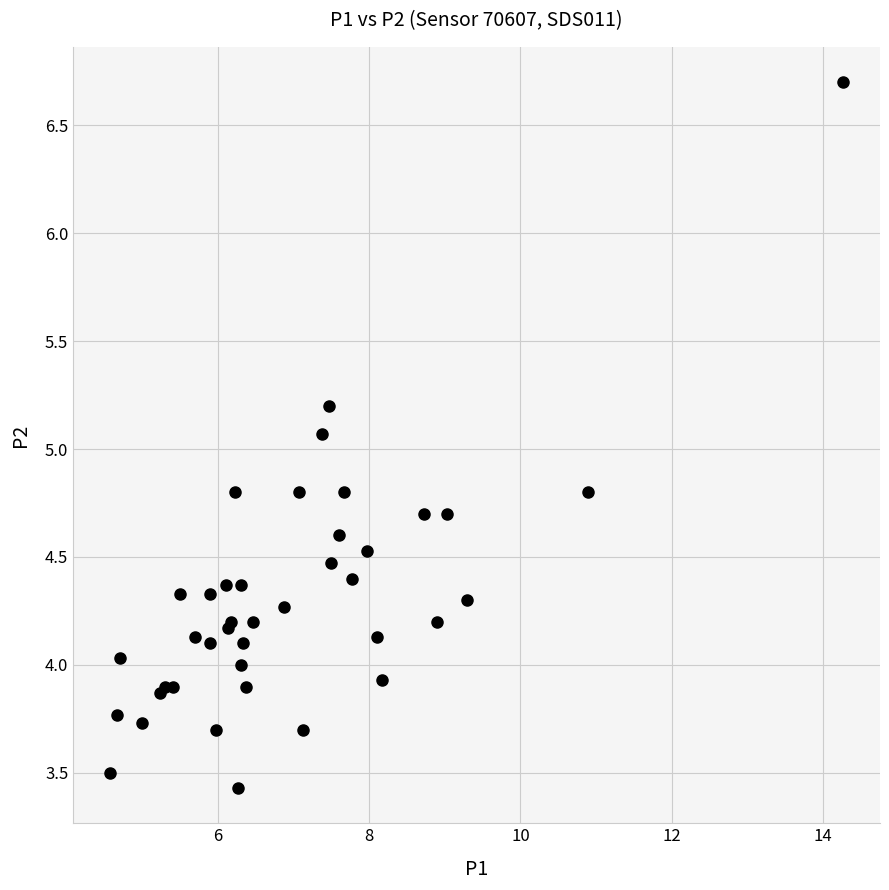

What Y value in the scatter plot is closest to 5?

5.1